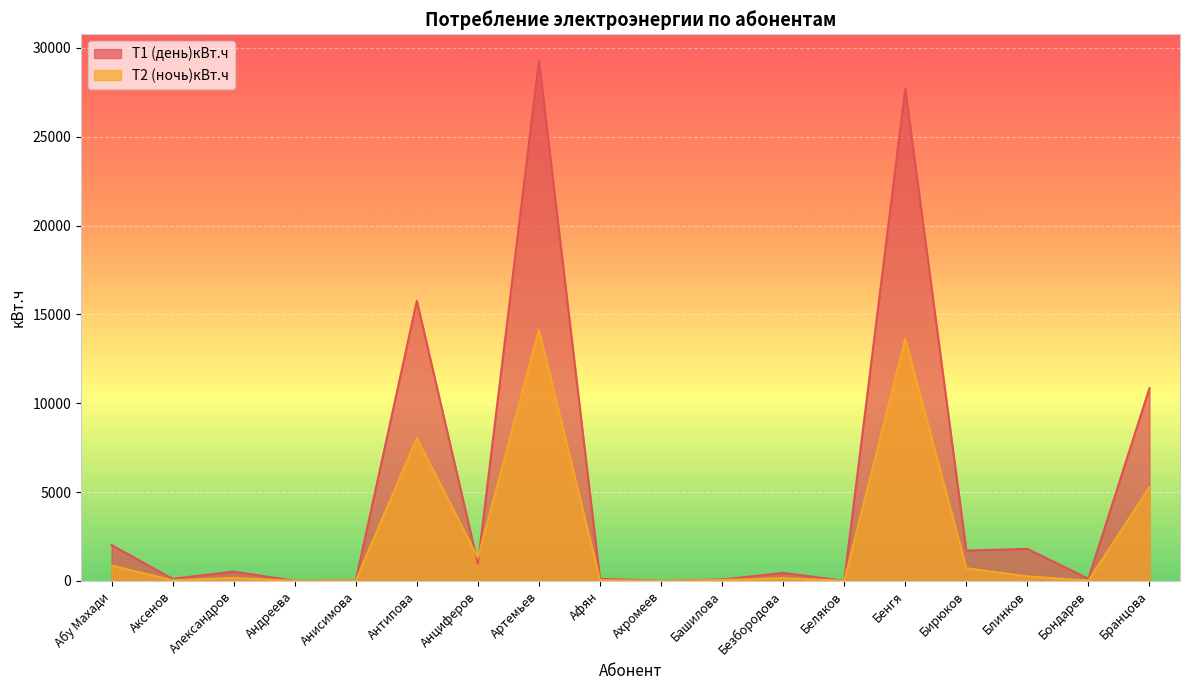

What is the highest value of the Т1 (день)кВт.ч series?

29298.1